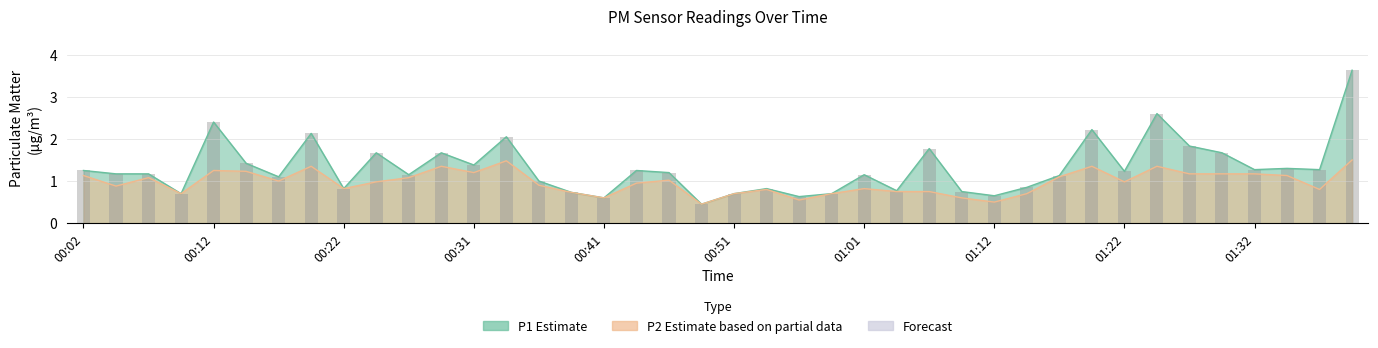

Reading left to right, transcribe all the data shown in this chart.

1.2	1.2	1.2	0.7	2.4	1.4	1.1	2.1	0.8	1.7	1.1	1.7	1.4	2.0	1.0	0.7	0.6	1.2	1.2	0.5	0.7	0.8	0.6	0.7	1.1	0.8	1.8	0.8	0.7	0.8	1.1	2.2	1.2	2.6	1.8	1.7	1.3	1.3	1.3	3.6